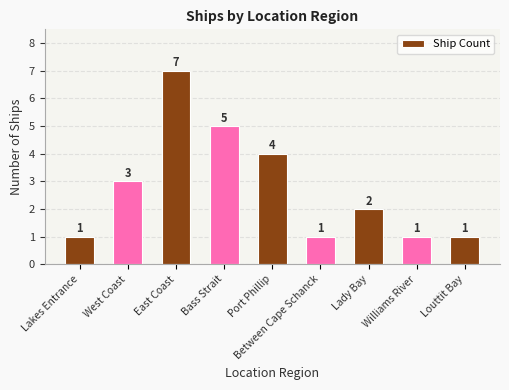

Which category has the highest value across all series?

East Coast